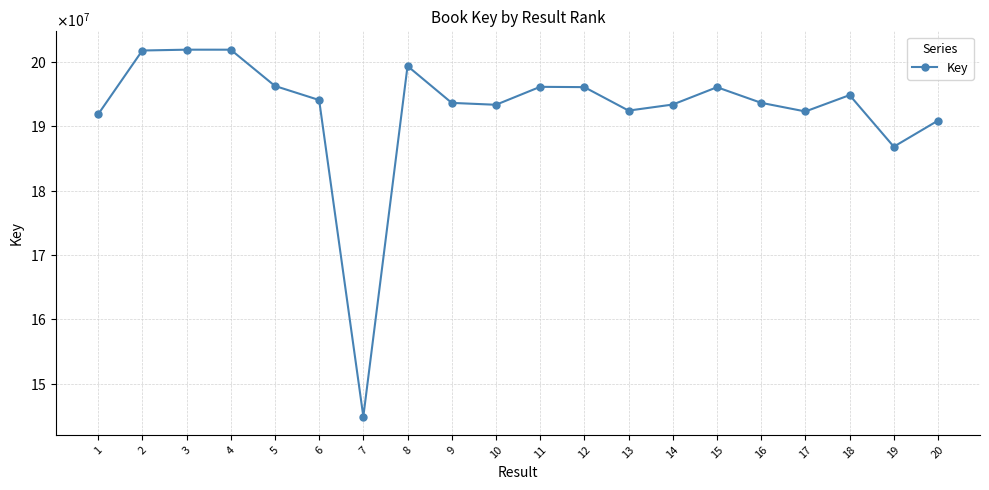

Between 9 and 18, which is larger?

18